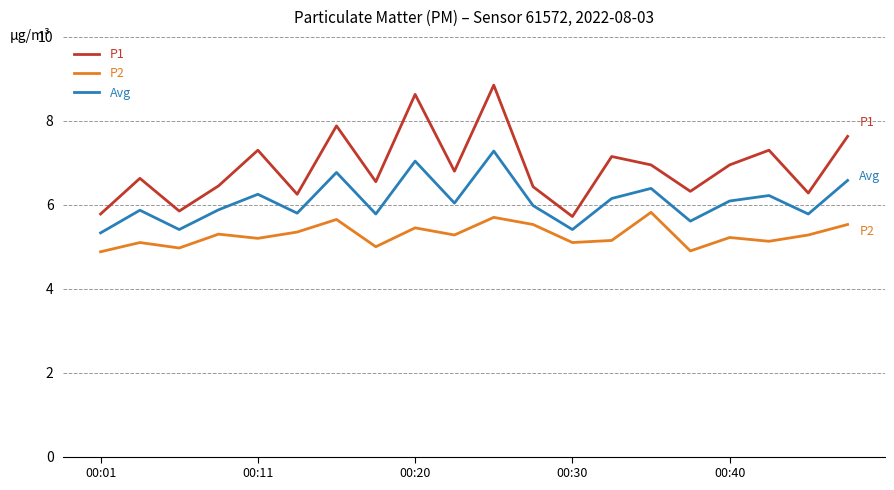

True or false: Avg and P1 intersect in this chart.

False